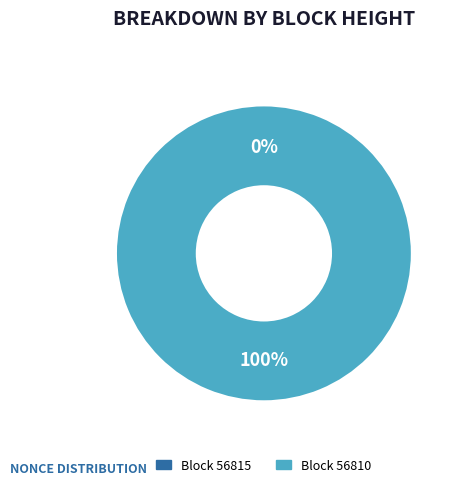

To the nearest percent, what is the combined percentage of 56815 and 56810?

100%